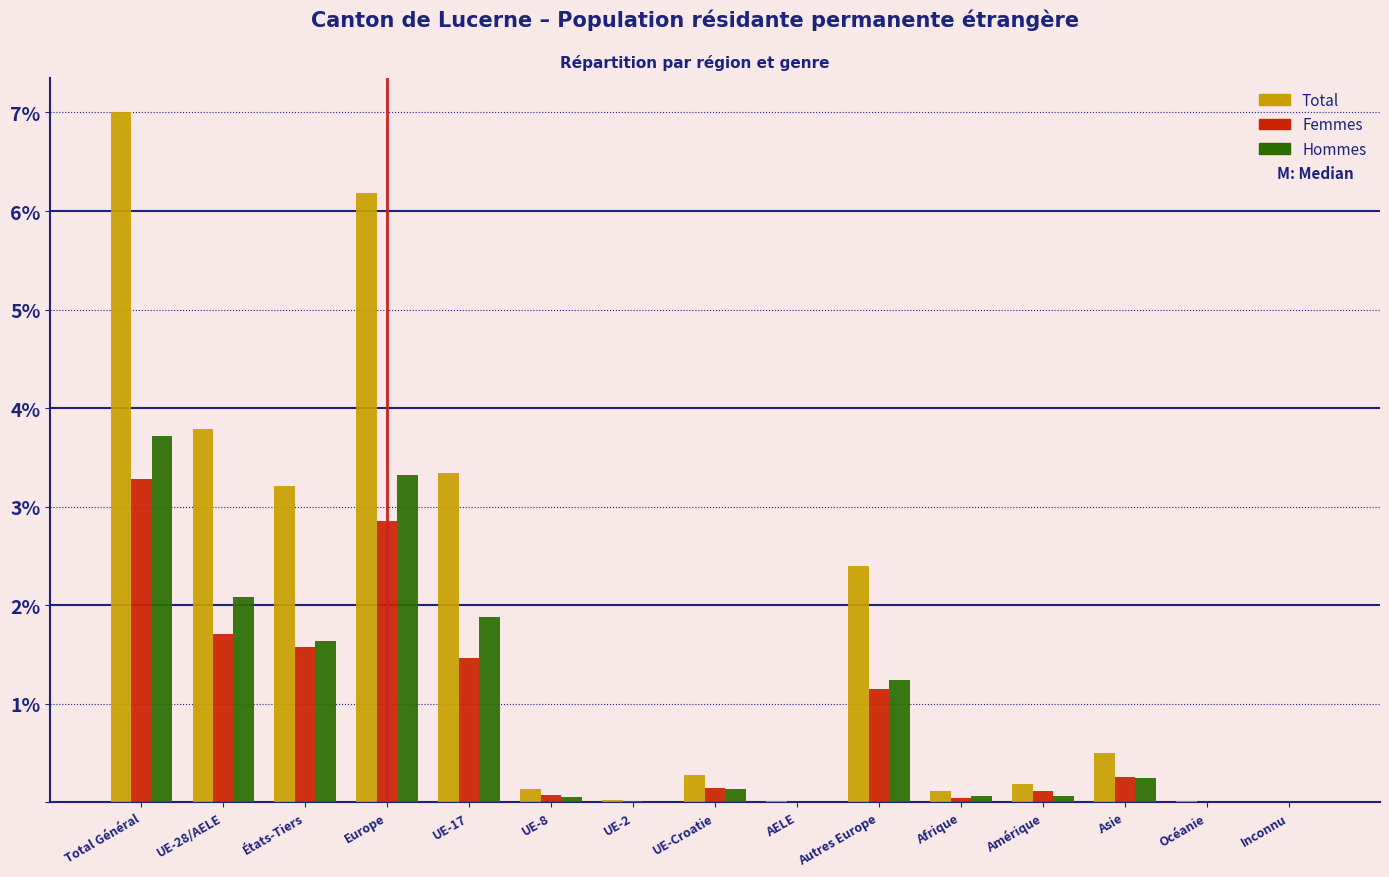

At which category does the chart reach its peak across all series?

Total Général